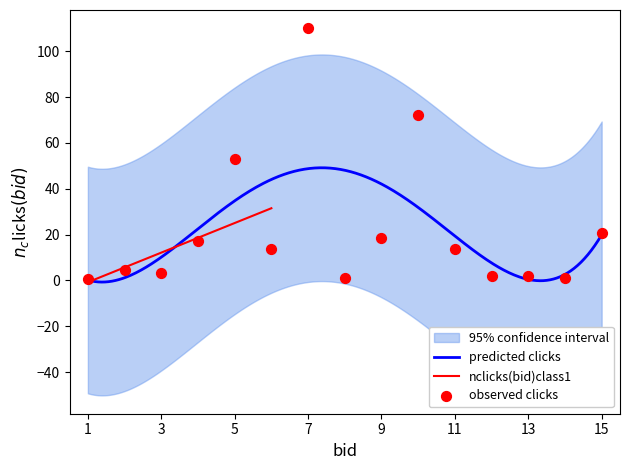

What is the highest value of the predicted clicks series?

49.2